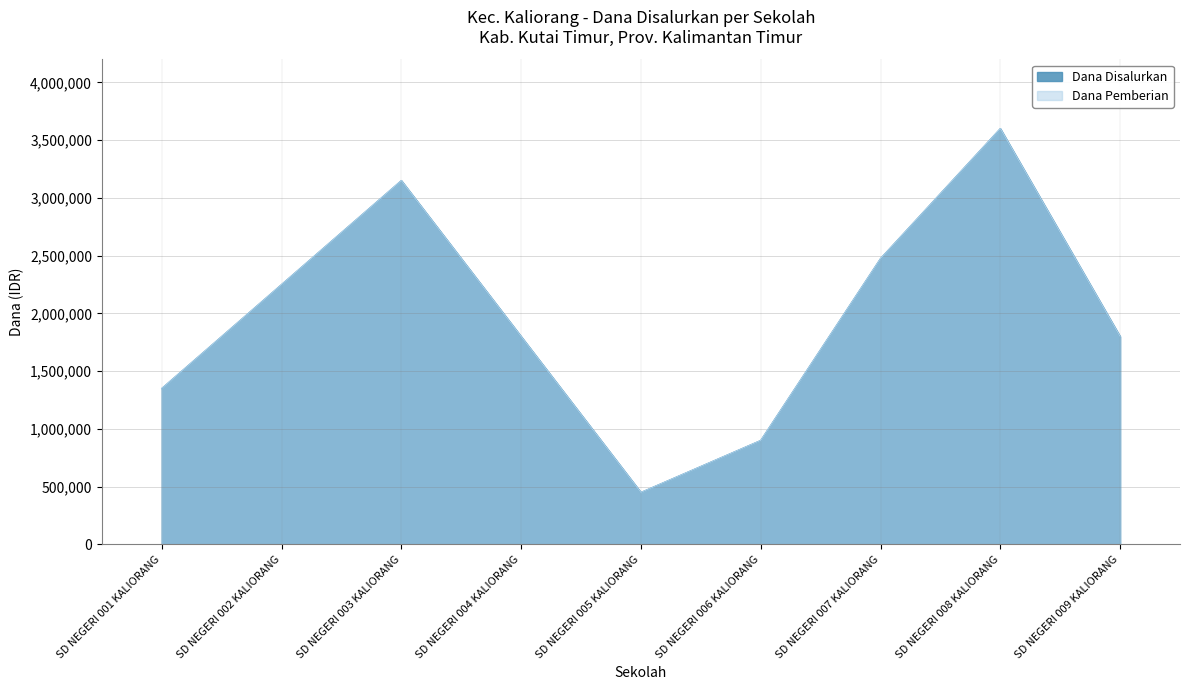

What is the approximate value of Dana Disalurkan at SD NEGERI 001 KALIORANG, to the nearest 100?

1350000